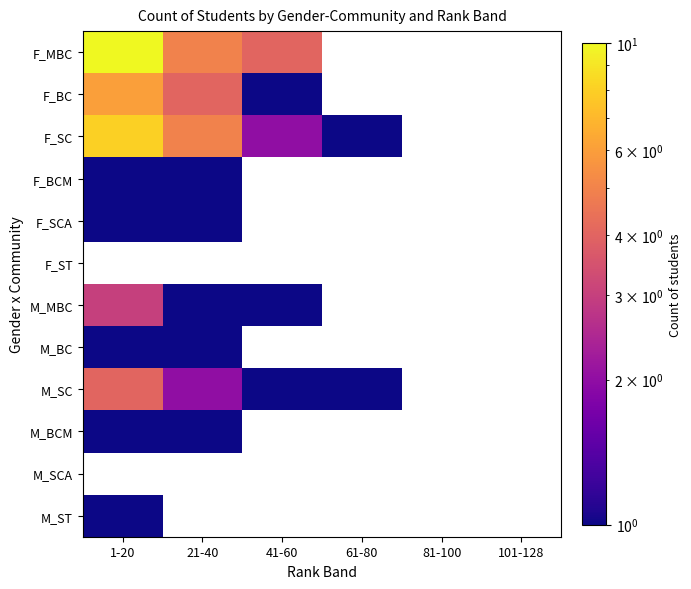

What is the smallest value displayed?

1.0